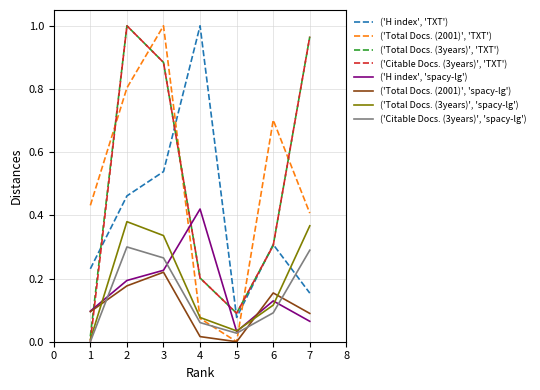

The ('Citable Docs. (3years)', 'TXT') series shows 0.1 at 4. True or false?

False